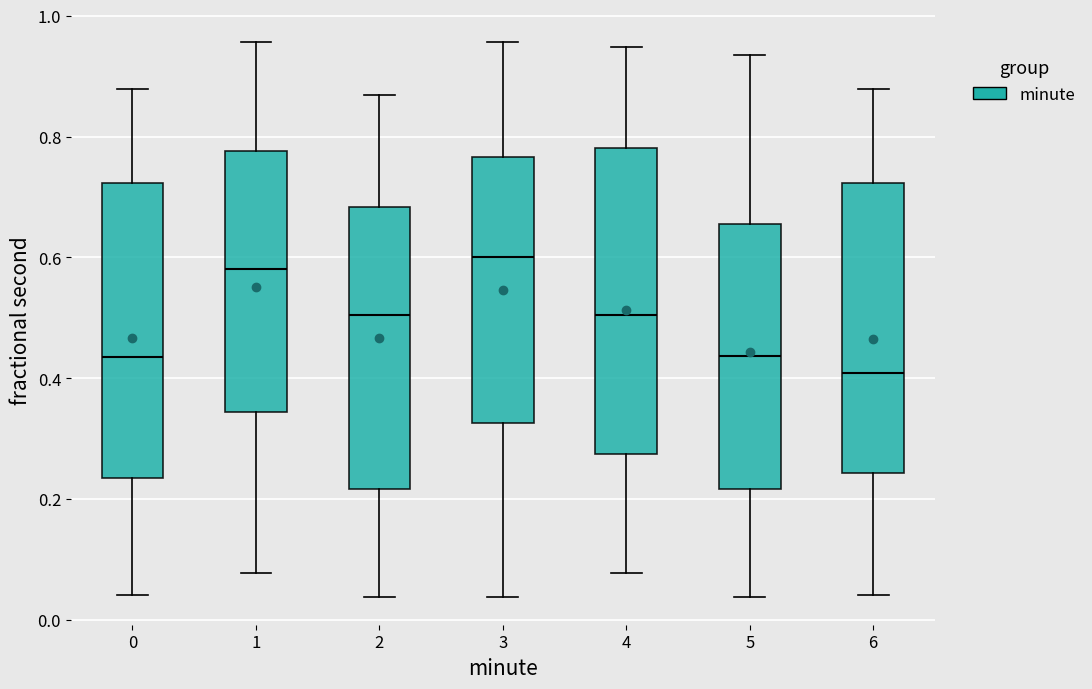

Reading left to right, read every box against the y-axis: the position of its median line, the range the box covers, and the ends of its whiskers. The values are not printed on the chart, so give them approximately, as read against the axis.

0: median 0.44, box 0.24 to 0.72, whiskers 0.04 to 0.88
1: median 0.58, box 0.34 to 0.78, whiskers 0.08 to 0.96
2: median 0.50, box 0.22 to 0.68, whiskers 0.04 to 0.86
3: median 0.60, box 0.32 to 0.76, whiskers 0.04 to 0.96
4: median 0.50, box 0.28 to 0.78, whiskers 0.08 to 0.94
5: median 0.44, box 0.22 to 0.66, whiskers 0.04 to 0.94
6: median 0.40, box 0.24 to 0.72, whiskers 0.04 to 0.88